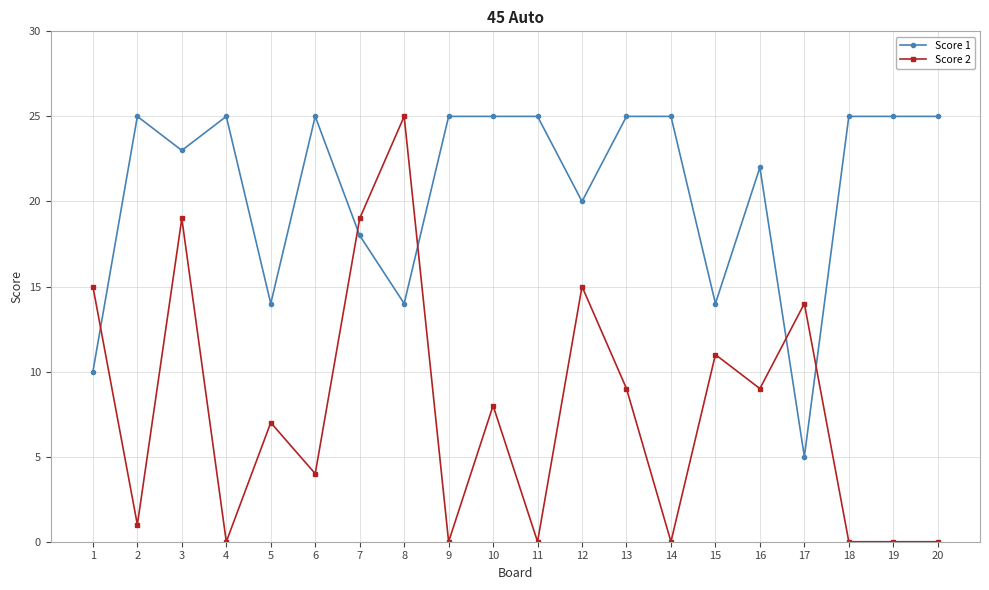

What is the difference between the maximum and minimum values in the Score 2 series?

25